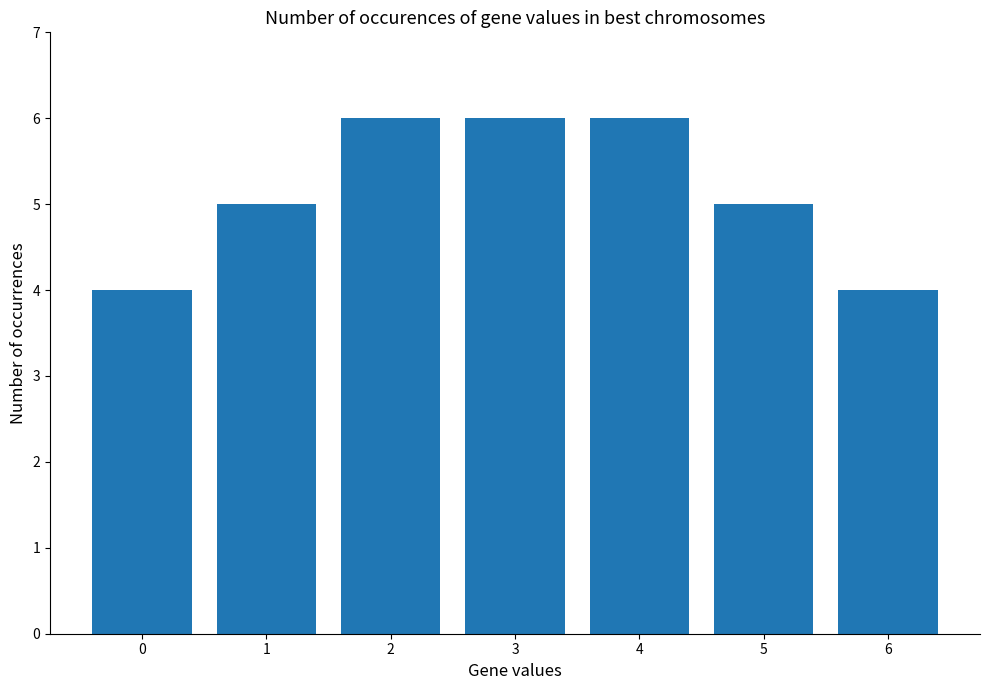

What is the sum of the values at 0 and 5?

9